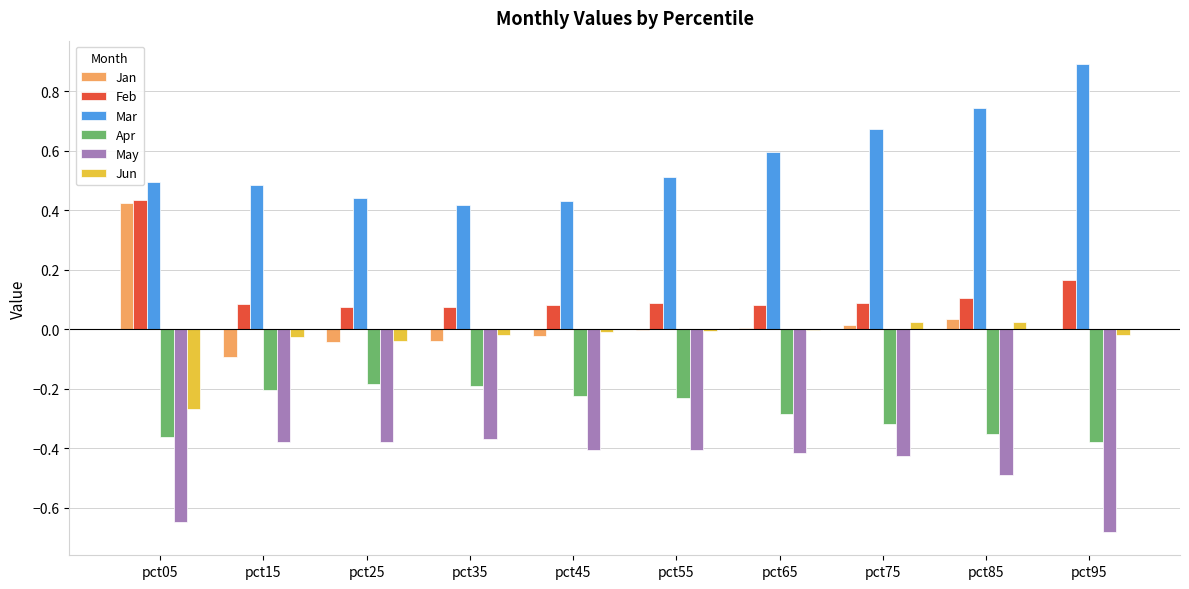

What is the sum of all May values?

-4.6